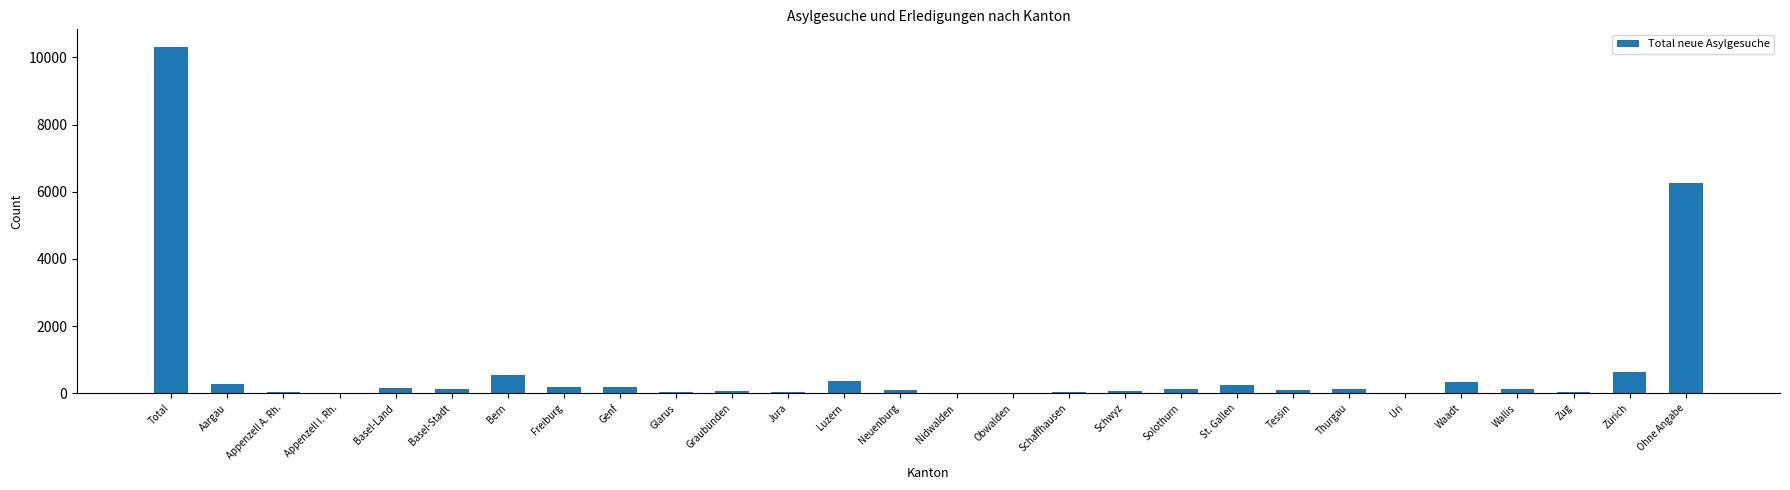

Which category has the highest value across all series?

Total